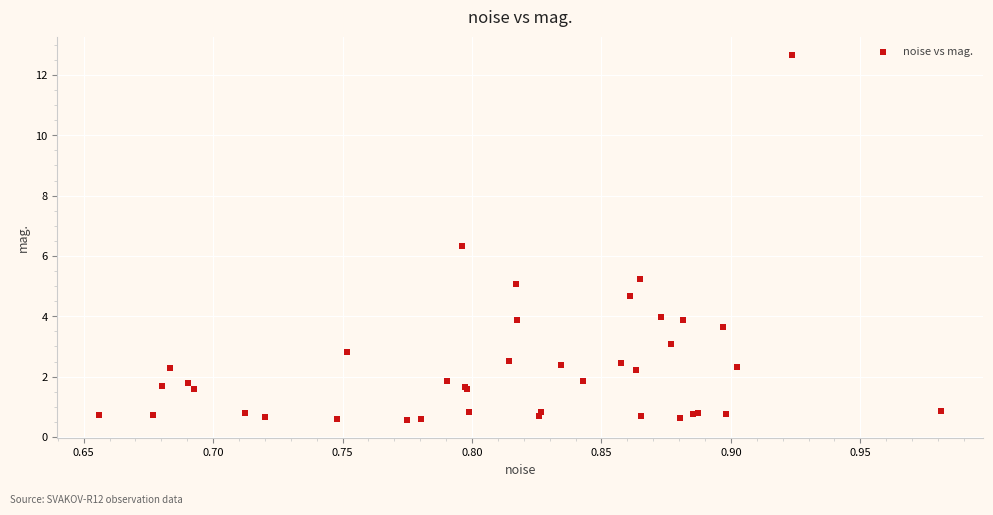

What Y value in the scatter plot is closest to 6?

6.3